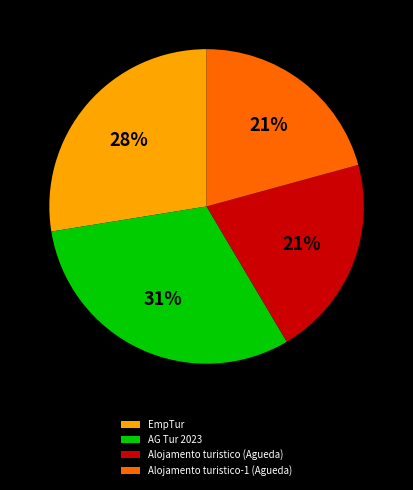

How many segments does this pie chart have?

4